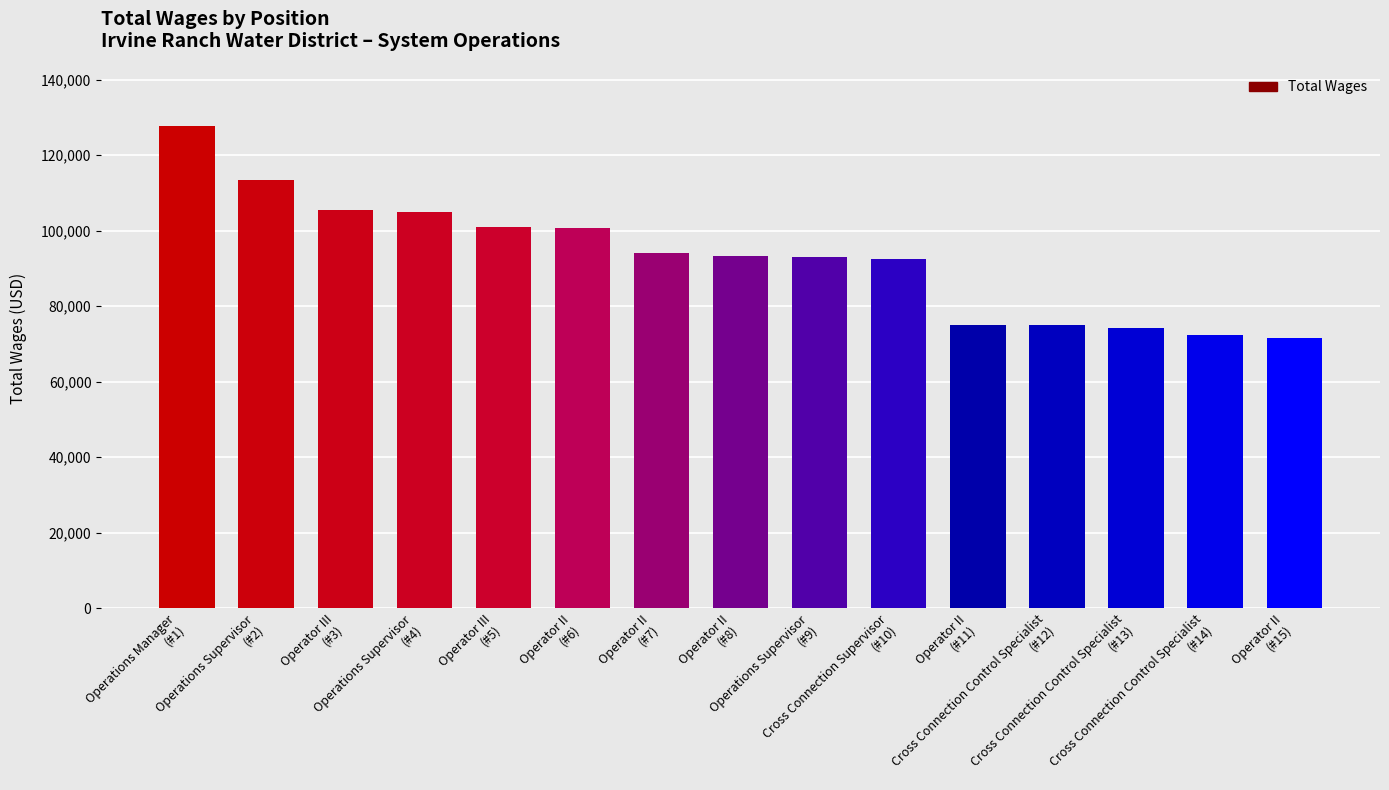

Is it true that the value at Operations Manager
(#1) is 203413?

False